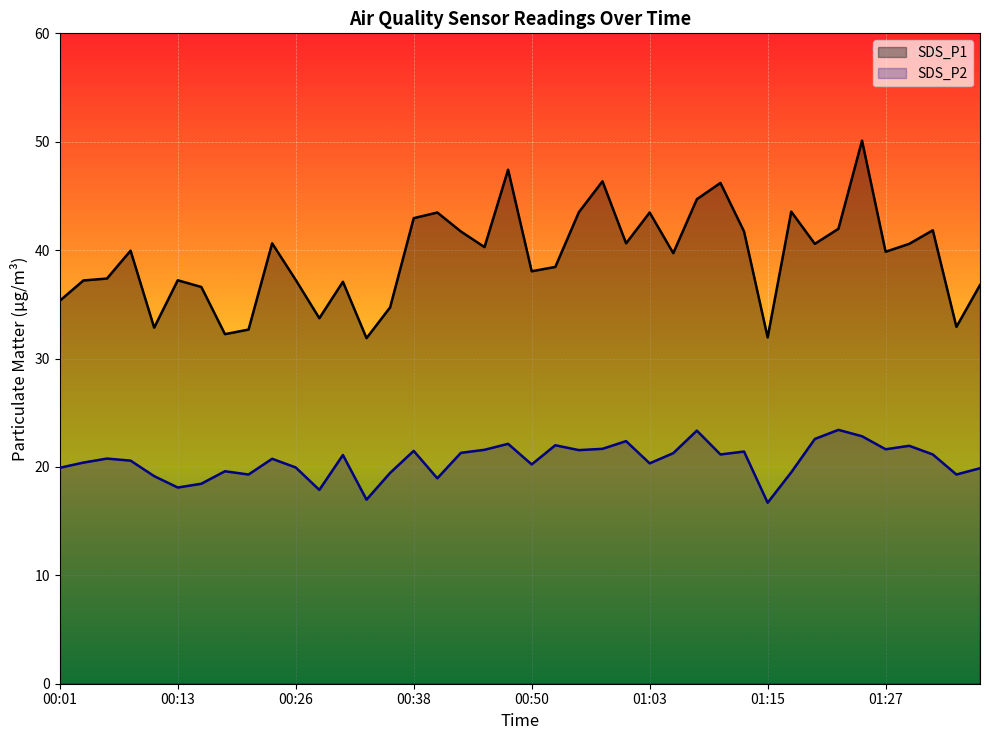

What is the maximum value shown in the chart?

50.1